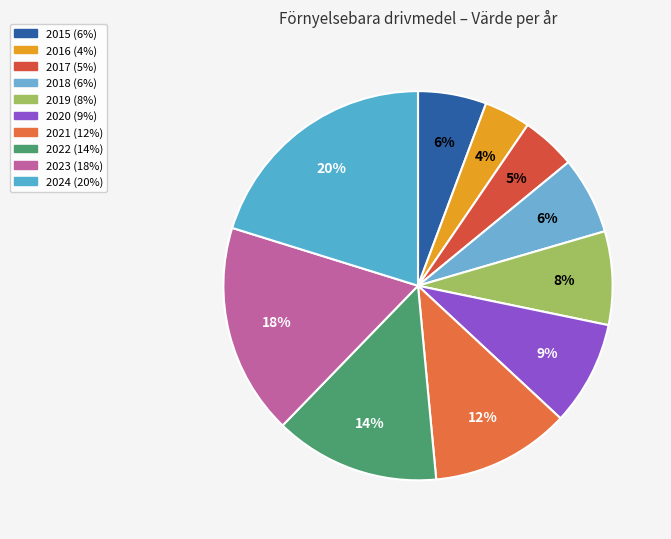

Rank the categories by value from lowest to highest.

2016, 2017, 2015, 2018, 2019, 2020, 2021, 2022, 2023, 2024